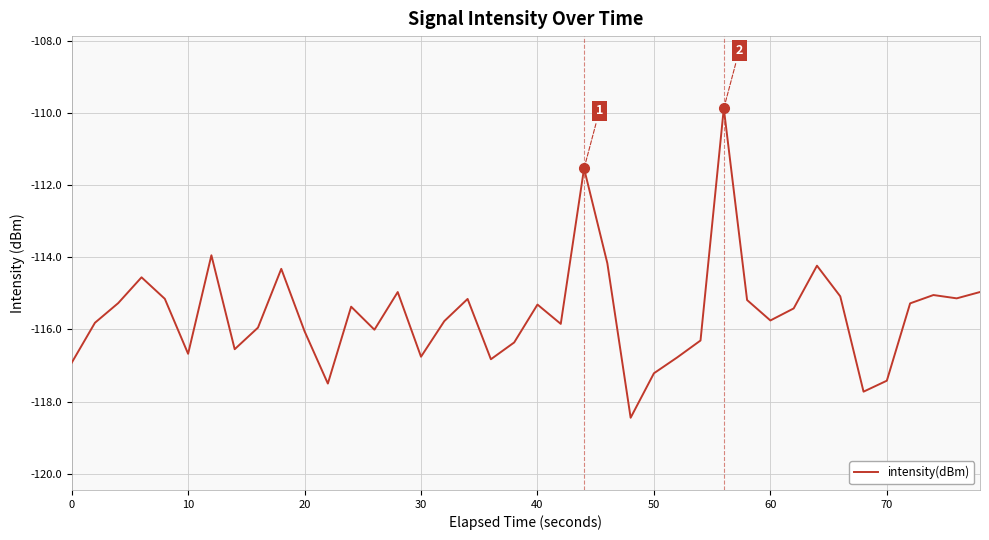

What is the maximum value shown in the chart?

-109.9